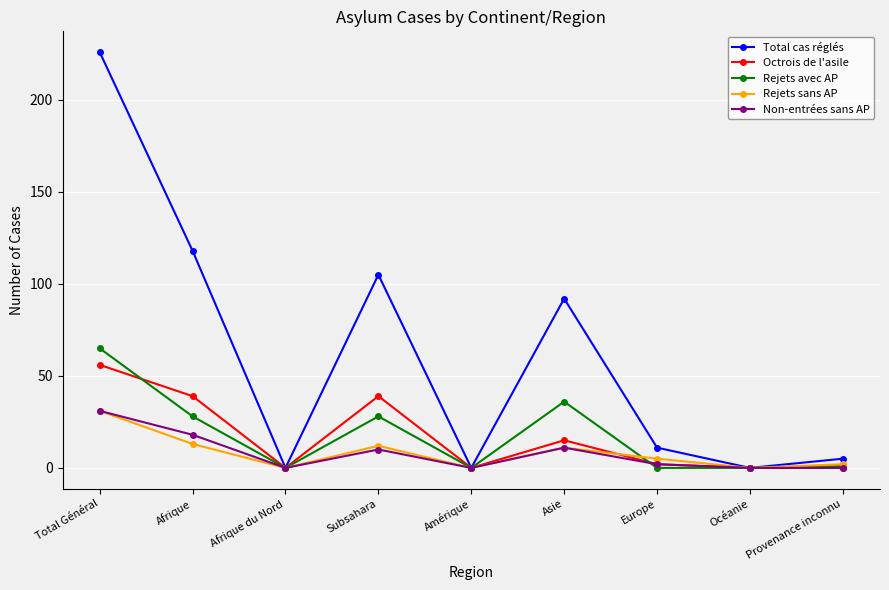

Which series has the largest total across all categories?

Total cas réglés